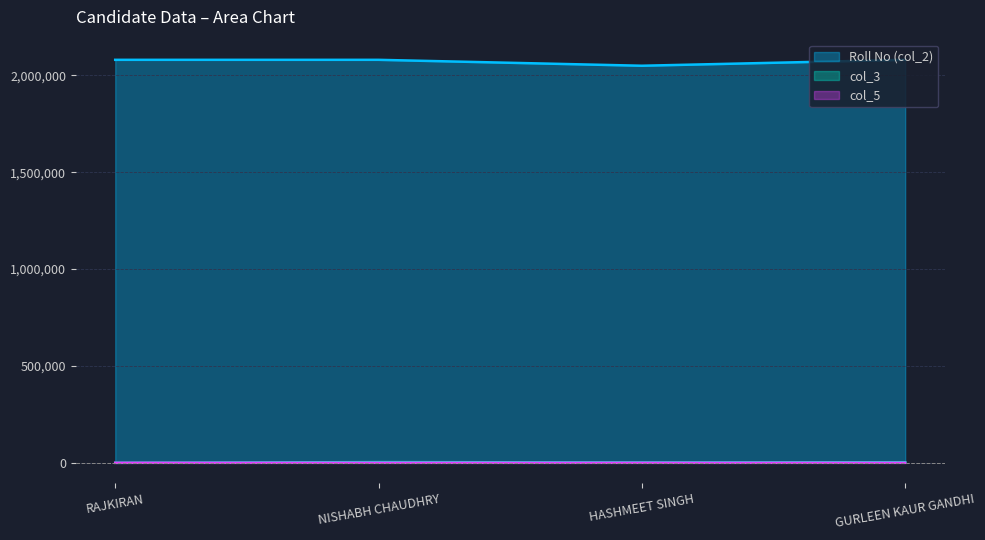

The value of Roll No (col_2) at NISHABH CHAUDHRY is 1165272.3. True or false?

False